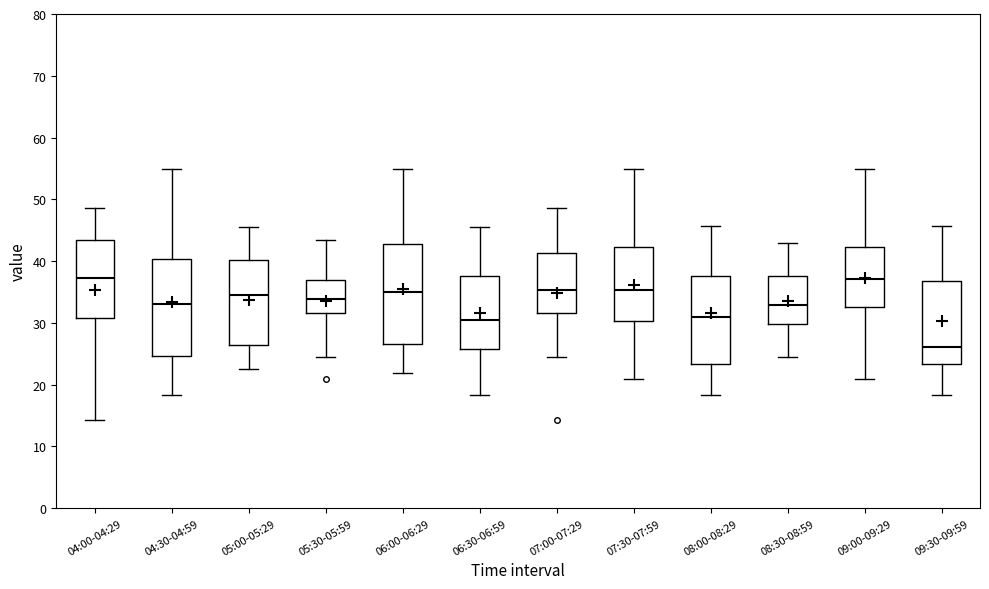

Reading left to right, transcribe this box plot: for each box, give where its median line is, the range the box spans, and where its two whiskers end, as read against the y-axis. The values are not printed on the chart, so give them approximately, as read against the axis.

04:00-04:29: median 37, box 31 to 43, whiskers 14 to 49
04:30-04:59: median 33, box 25 to 40, whiskers 18 to 55
05:00-05:29: median 35, box 26 to 40, whiskers 22 to 46
05:30-05:59: median 34, box 32 to 37, whiskers 24 to 43
06:00-06:29: median 35, box 27 to 43, whiskers 22 to 55
06:30-06:59: median 30, box 26 to 38, whiskers 18 to 46
07:00-07:29: median 35, box 32 to 41, whiskers 24 to 49
07:30-07:59: median 35, box 30 to 42, whiskers 21 to 55
08:00-08:29: median 31, box 23 to 38, whiskers 18 to 46
08:30-08:59: median 33, box 30 to 38, whiskers 24 to 43
09:00-09:29: median 37, box 33 to 42, whiskers 21 to 55
09:30-09:59: median 26, box 23 to 37, whiskers 18 to 46